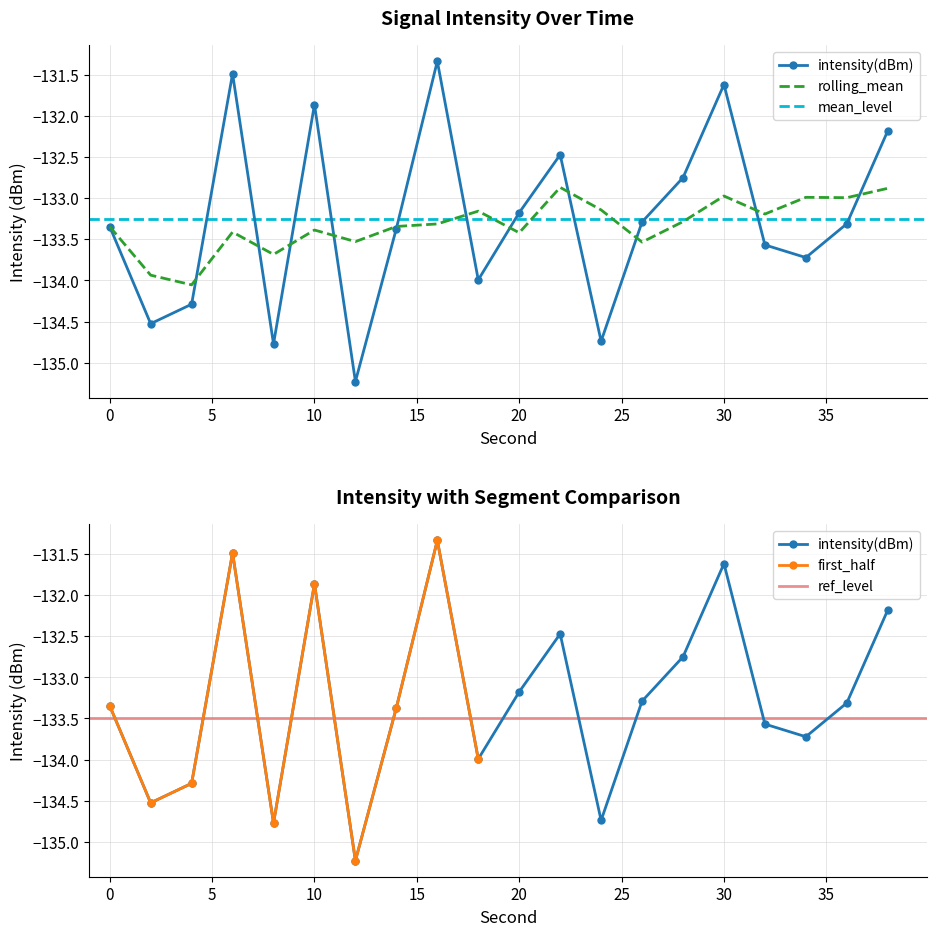

List the labels in order of value, largest first.

16, 6, 30, 10, 38, 22, 28, 20, 26, 36, 0, 14, 32, 34, 18, 4, 2, 24, 8, 12